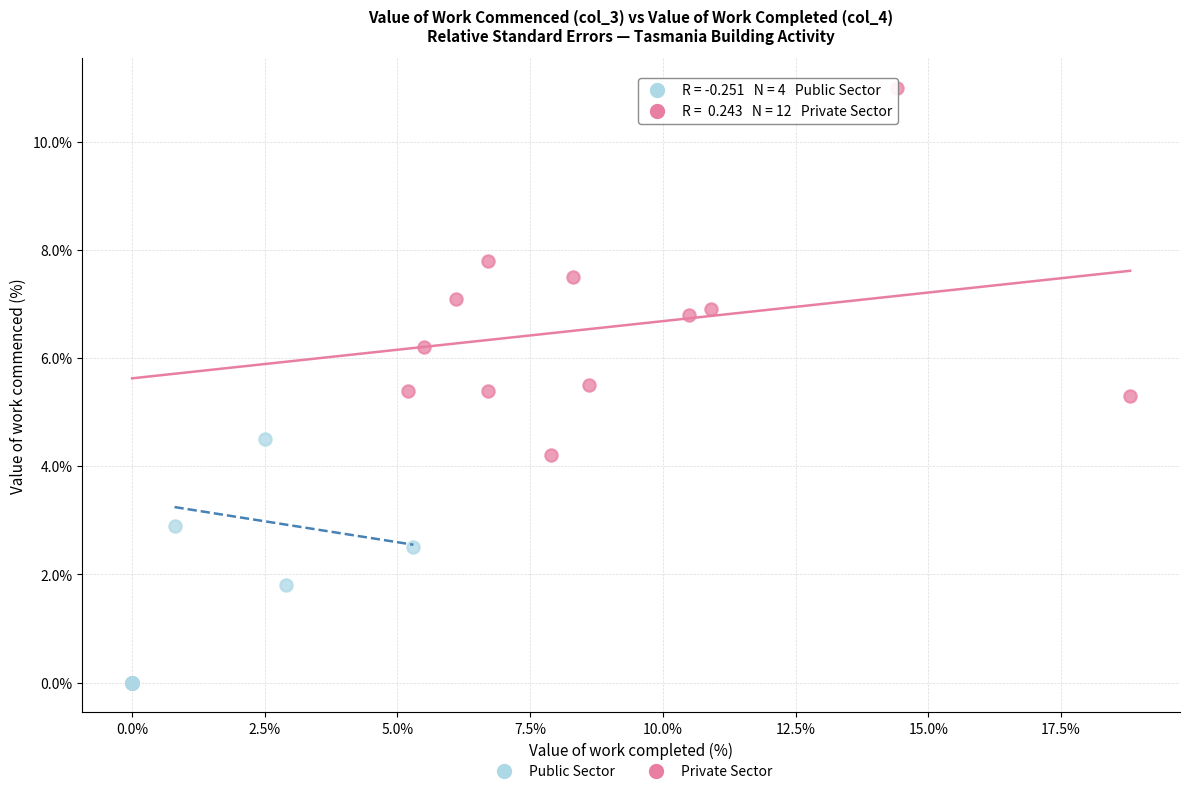

Which series has the largest Y range (max minus min)?

Private Sector